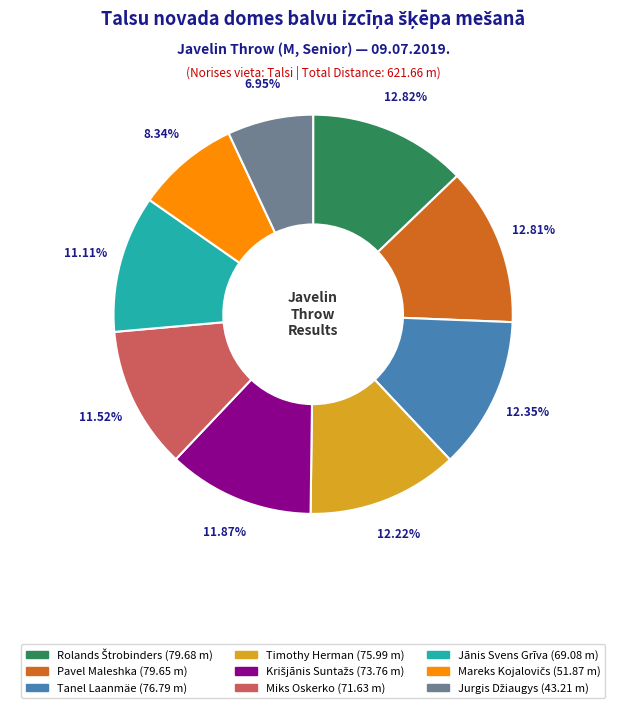

Is it true that Miks Oskerko is 12% of the pie?

True